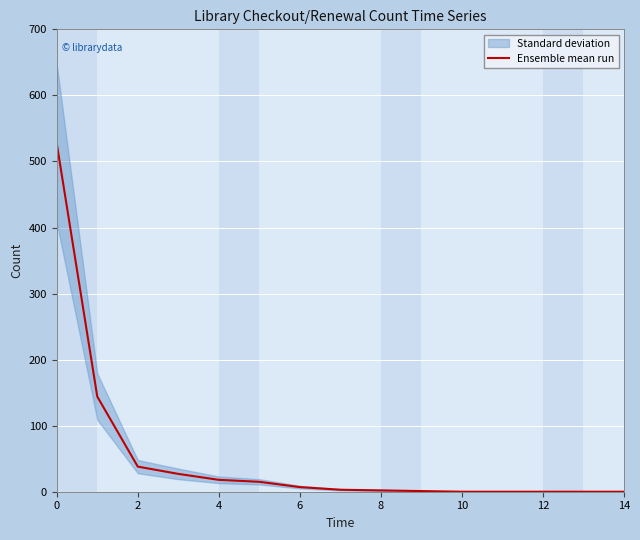

What is the difference between the maximum and second lowest values?

527